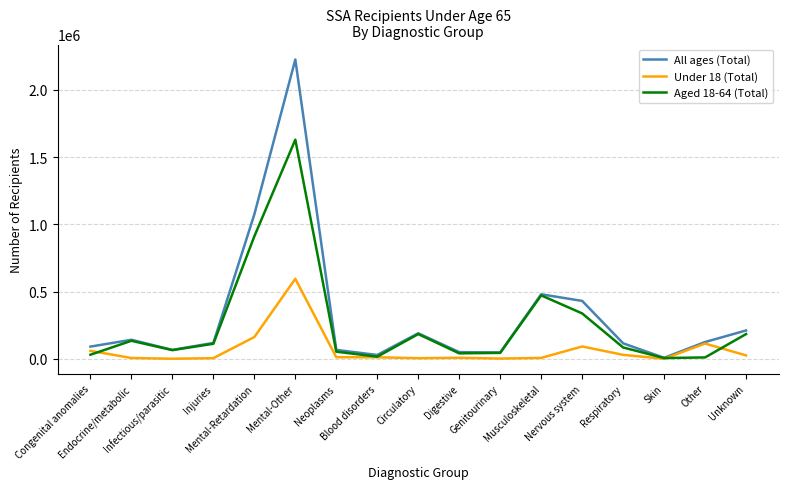

At which label is Aged 18-64 (Total) closest to 818555?

Mental-Retardation